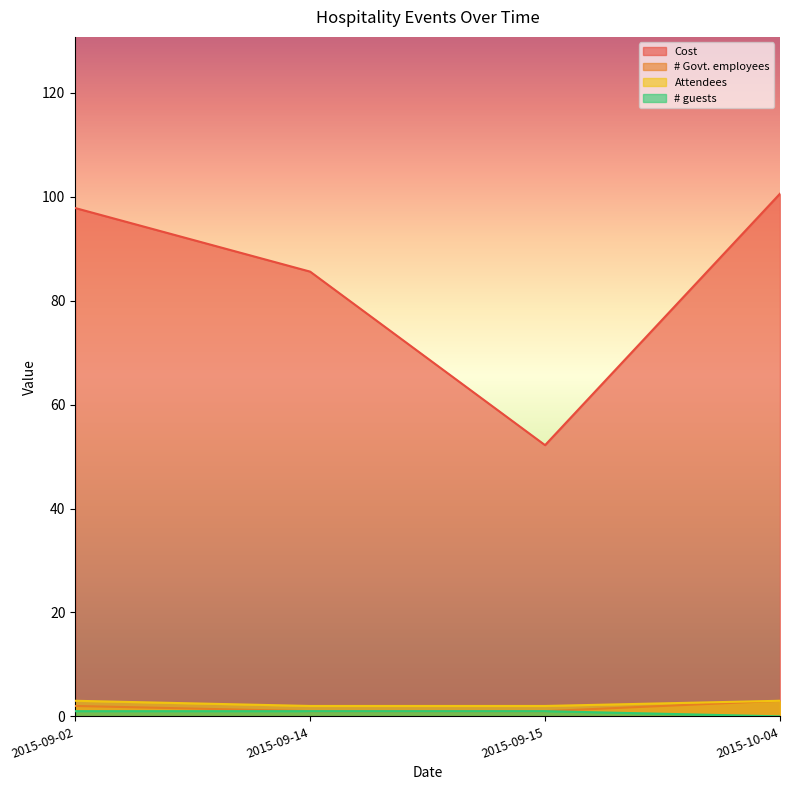

True or false: # Govt. employees and # guests intersect in this chart.

False